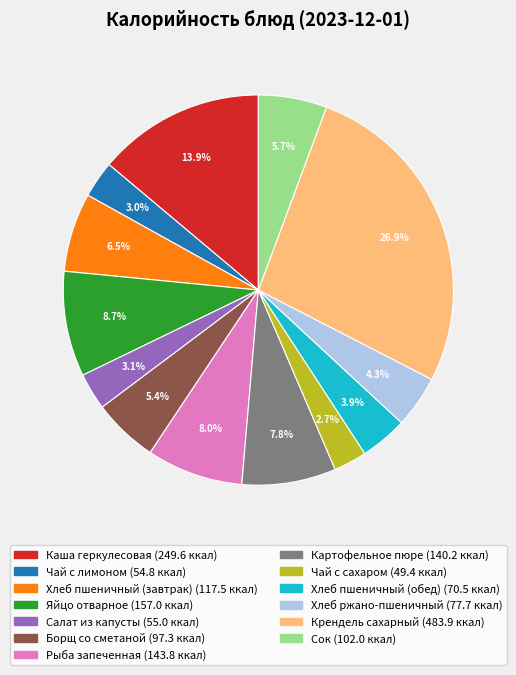

Which slice is the largest?

Крендель сахарный